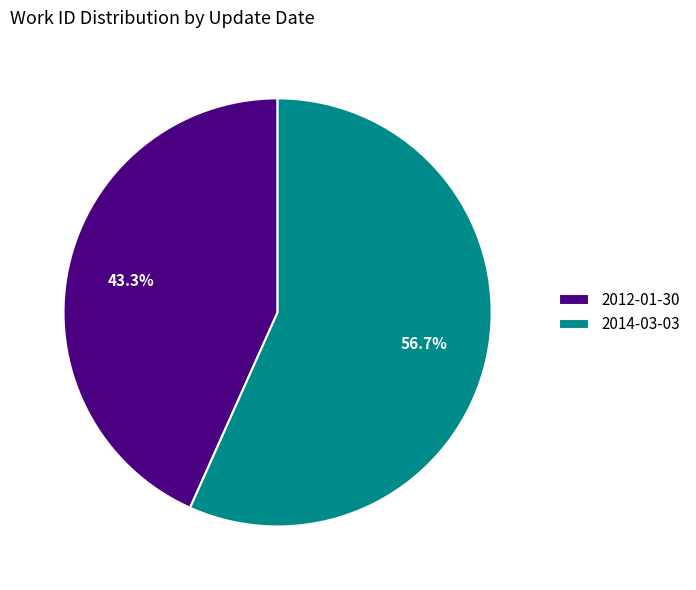

To the nearest percent, what portion does 2012-01-30 represent?

43%